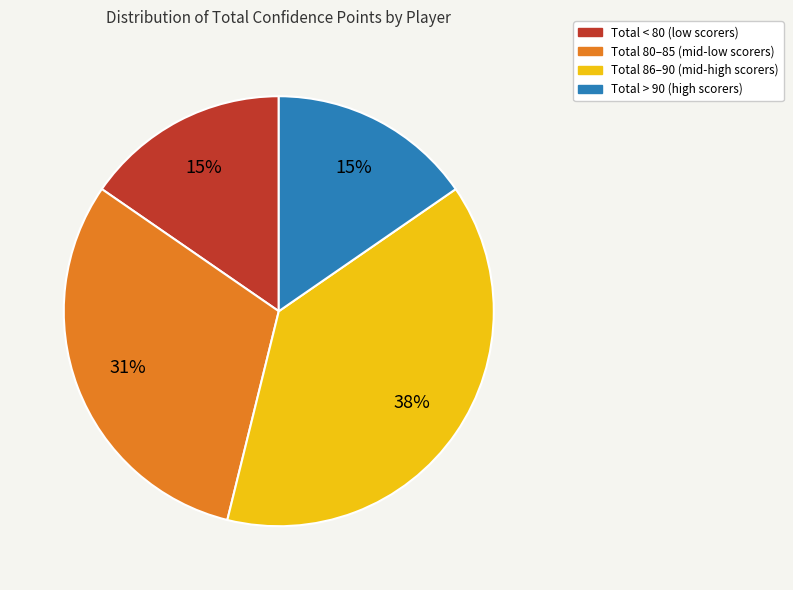

To the nearest percent, what is the difference between the largest and smallest slice percentages?

23%